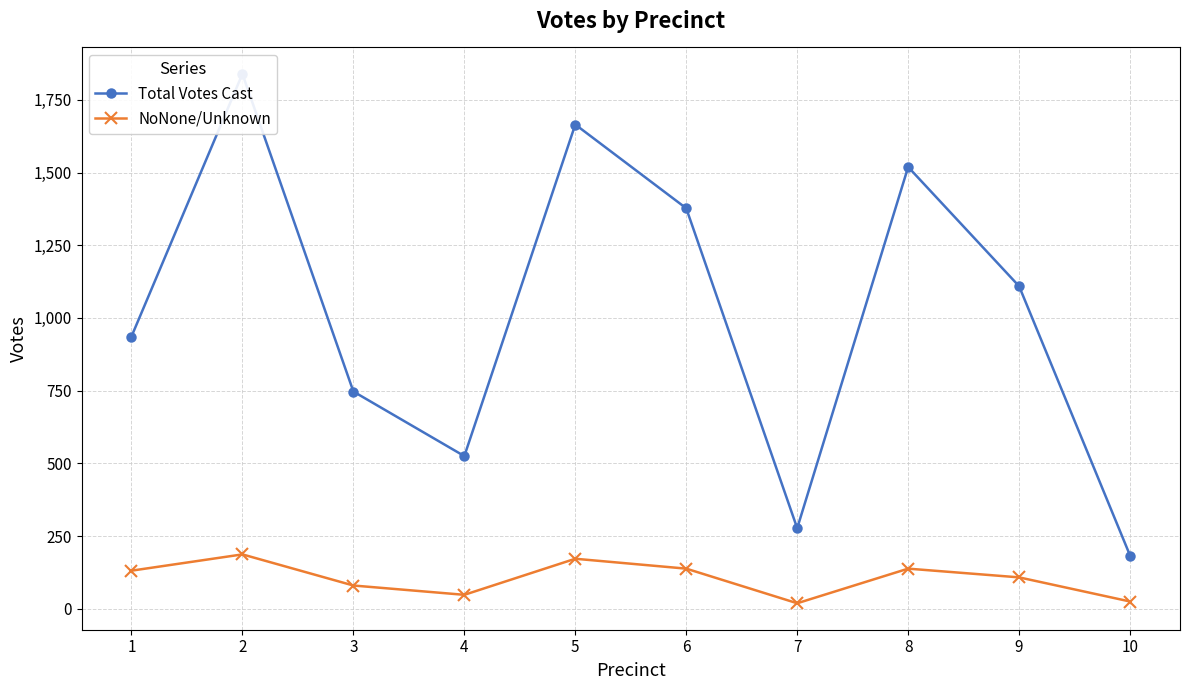

What is the difference between the maximum and minimum values in the Total Votes Cast series?

1656